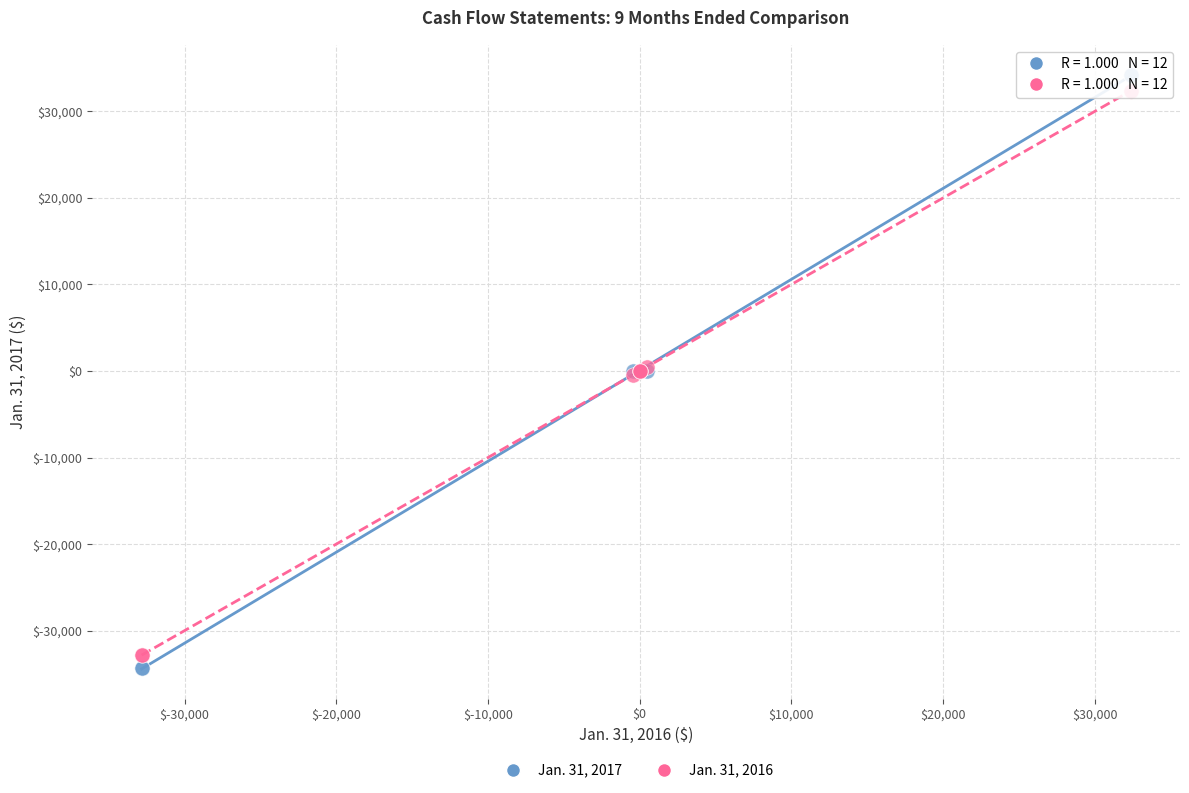

Which series contains the highest Y value?

Jan. 31, 2017